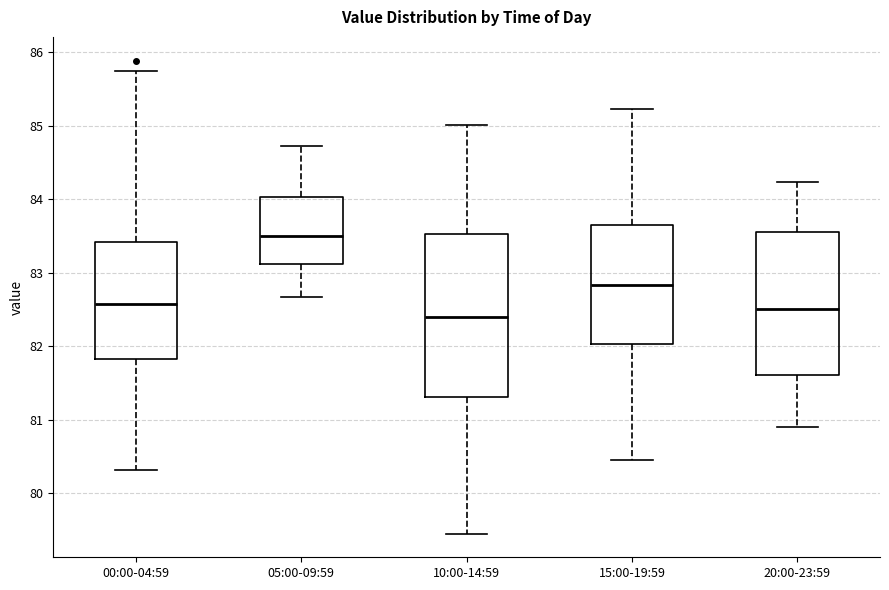

Which box is the tallest, from its lower edge to its upper edge?

10:00-14:59